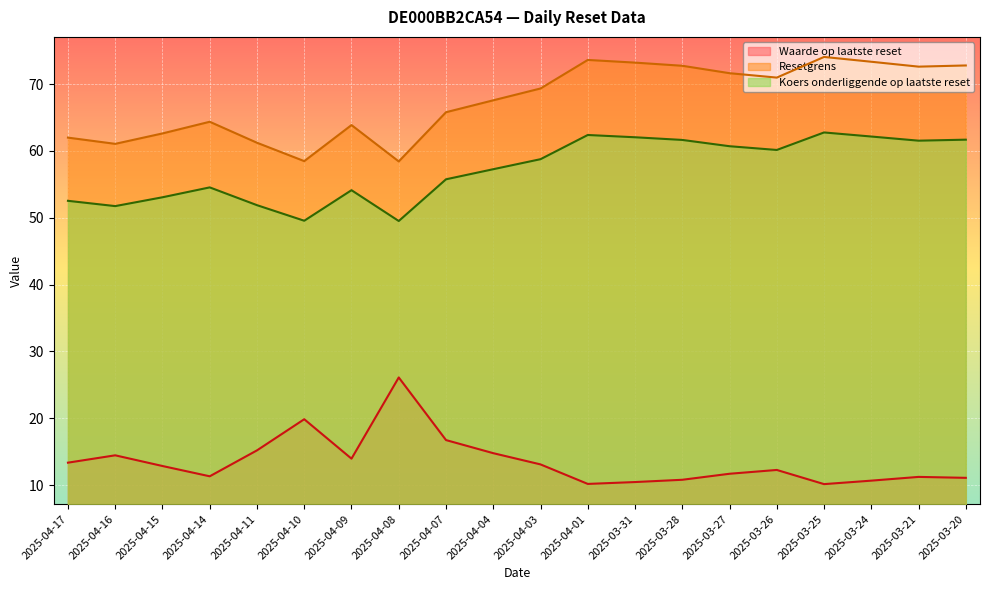

Which has a higher value, 2025-04-16 or 2025-04-11?

2025-04-11